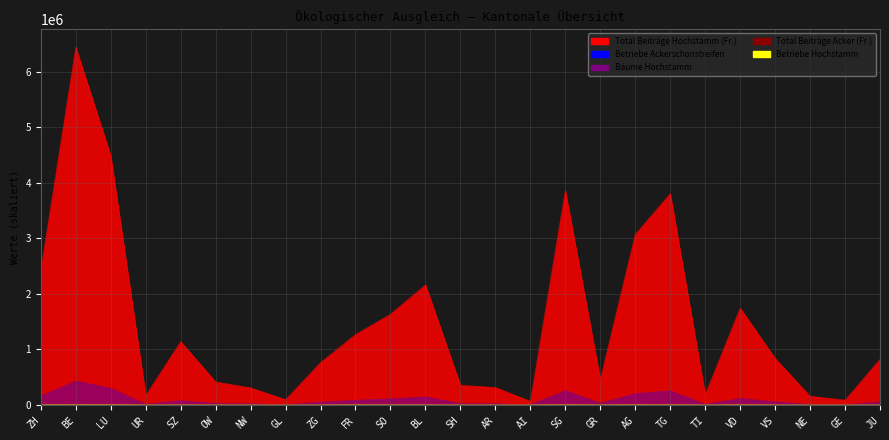

Where is Bäume Hochstamm nearest to the value 216799?

AG